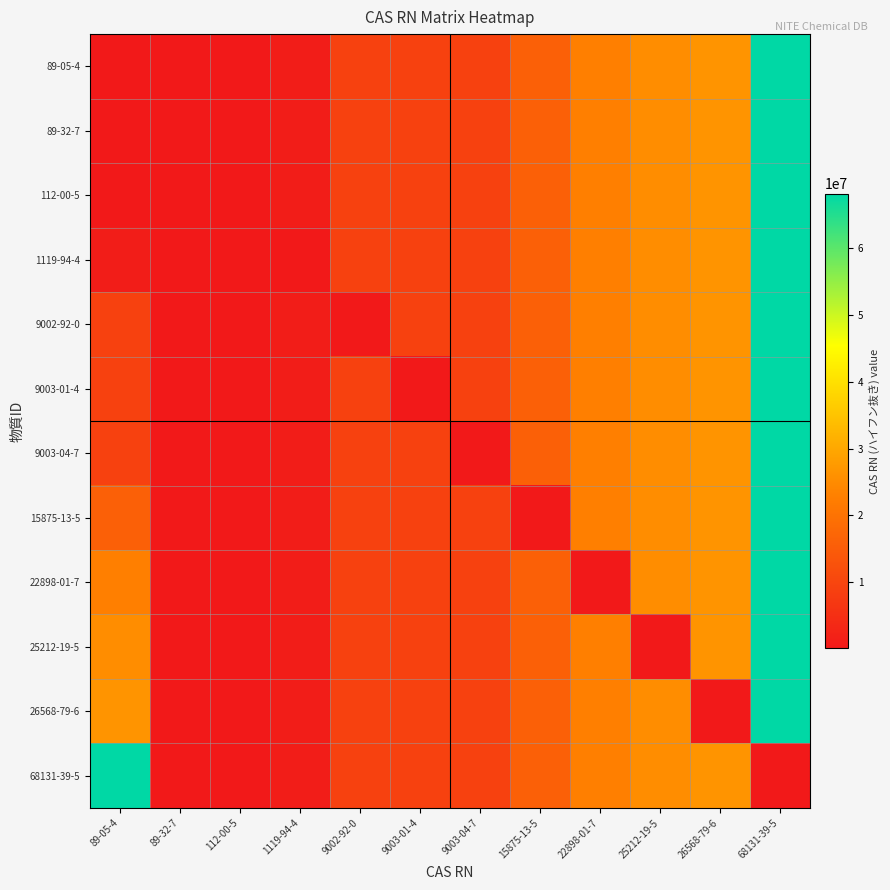

At 89-05-4, list the series in order from largest to smallest.

68131-39-5, 26568-79-6, 25212-19-5, 22898-01-7, 15875-13-5, 9003-04-7, 9003-01-4, 9002-92-0, 1119-94-4, 112-00-5, 89-32-7, 89-05-4